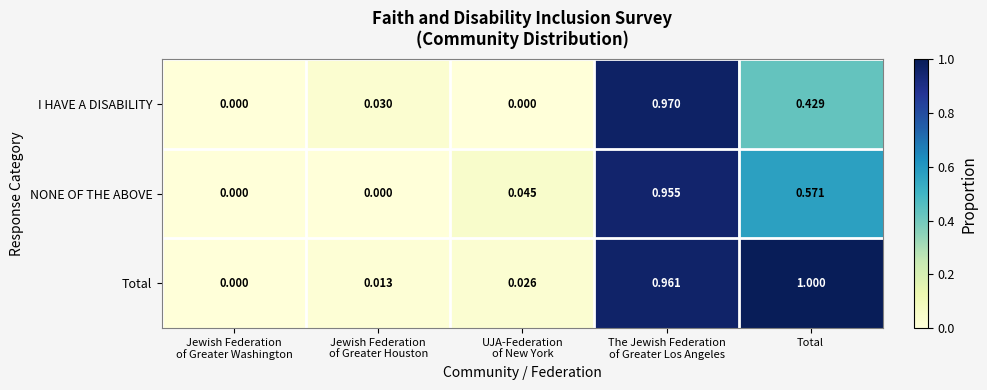

Count the number of data series in this chart.

3